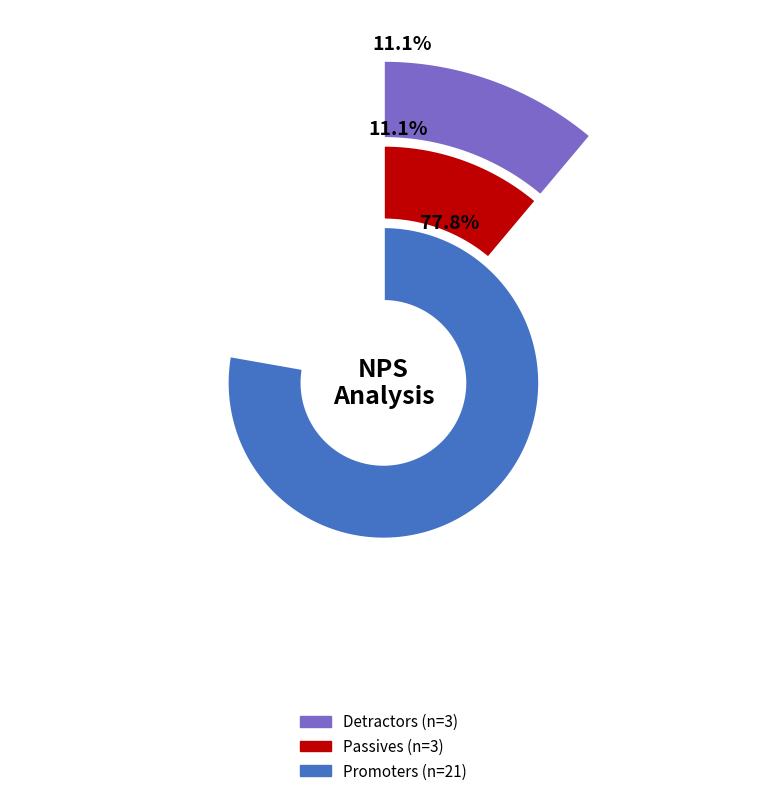

To the nearest percent, what is the difference between the Promoters and Detractors slice percentages?

67%